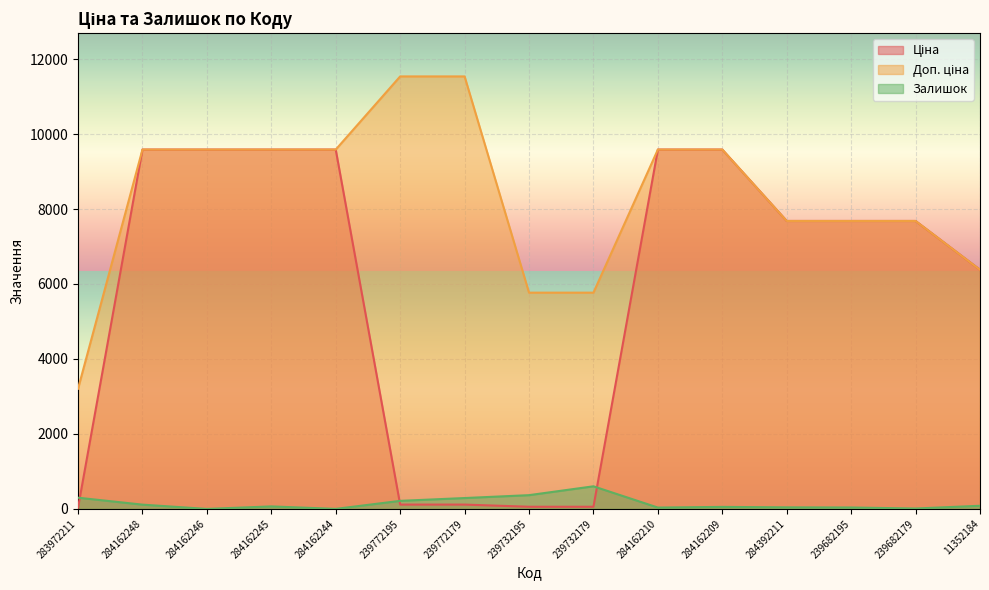

What is the value of the Ціна point at the 6th from the left?

115.4